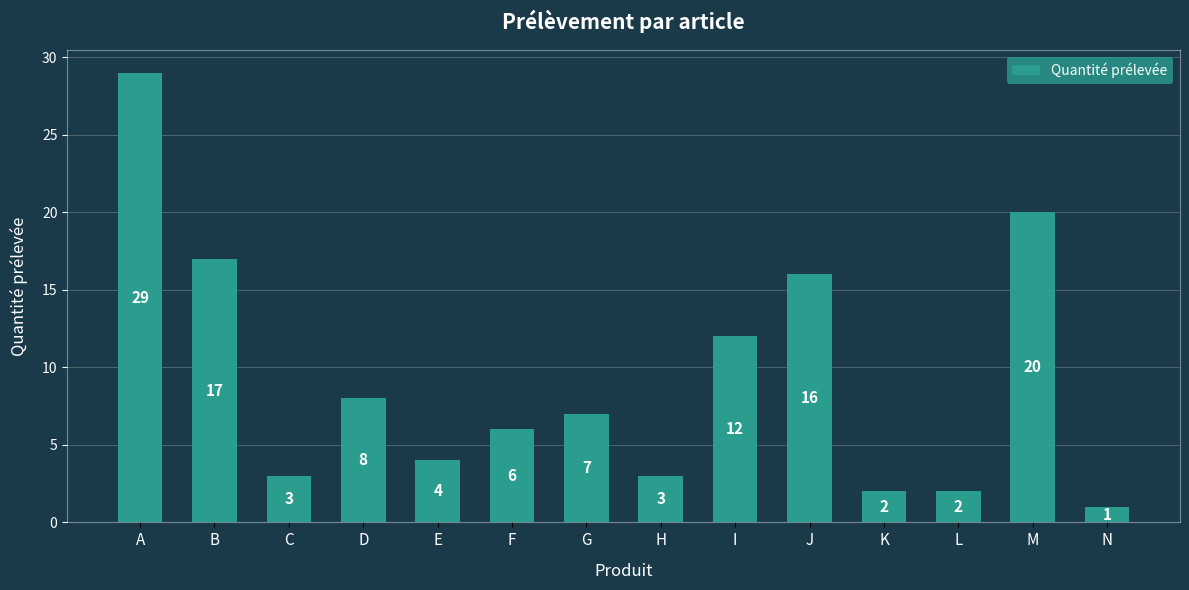

What is the change in value from A to N?

-28